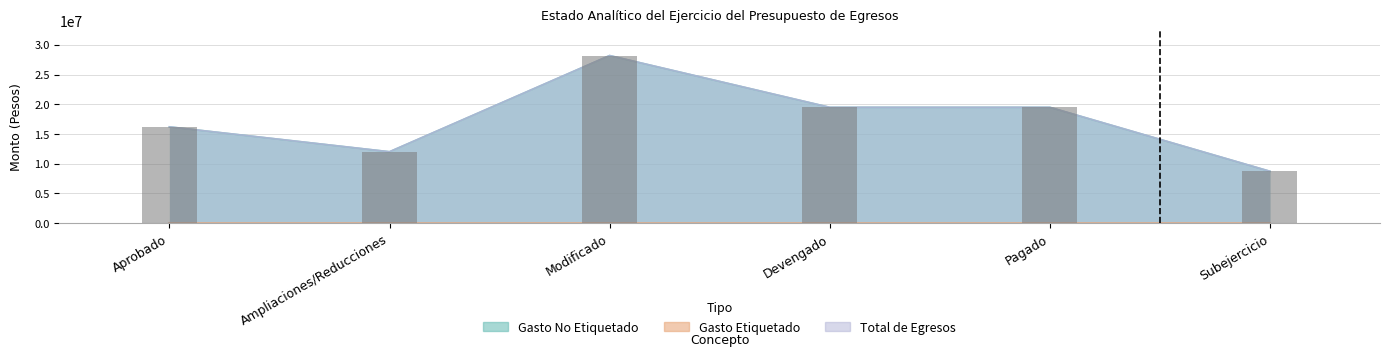

What is the sum of the values at Pagado and Subejercicio?

28190000.0